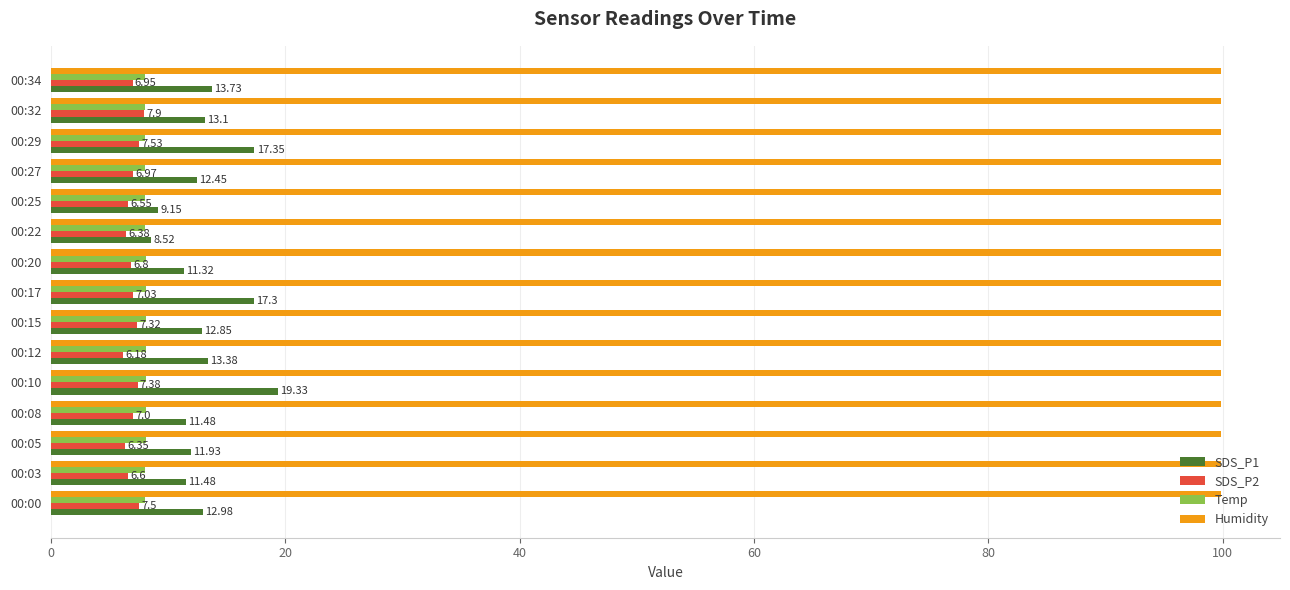

Is the value of Temp at 00:20 greater than the value of SDS_P1 at 00:25?

No